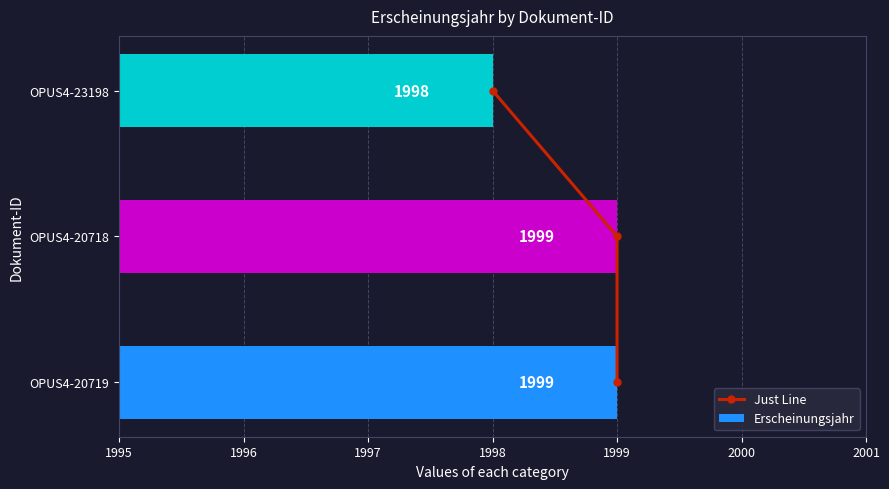

Which series has the widest spread of values?

Just Line